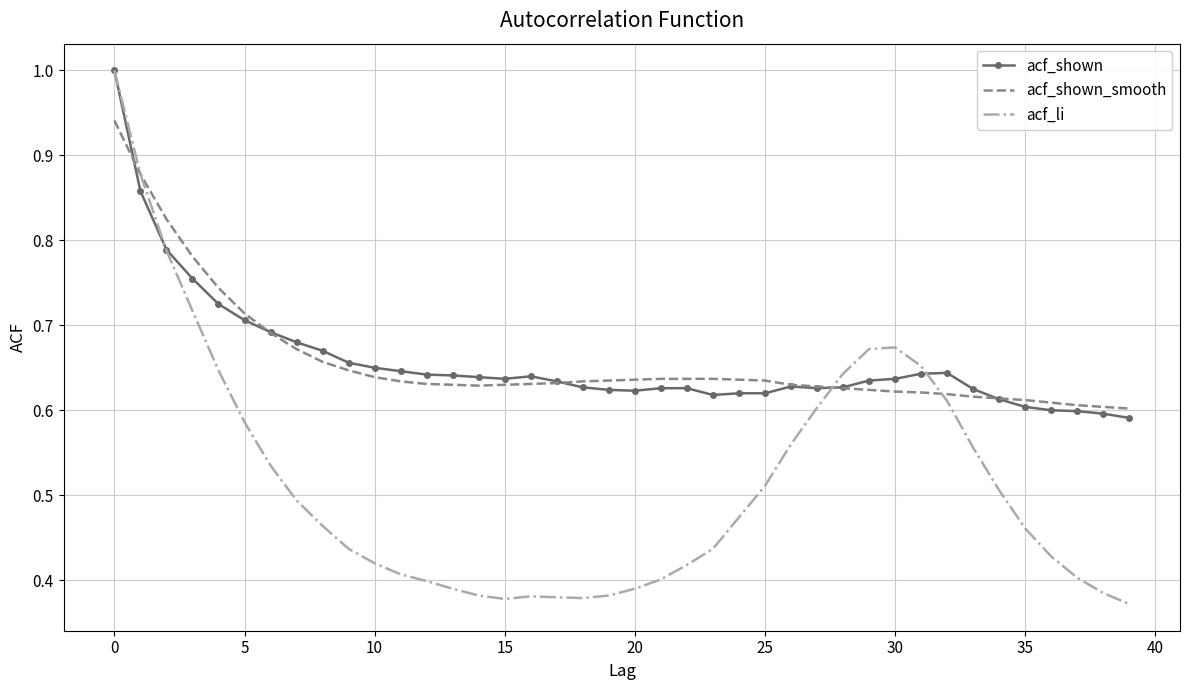

How many distinct data groups are displayed?

3